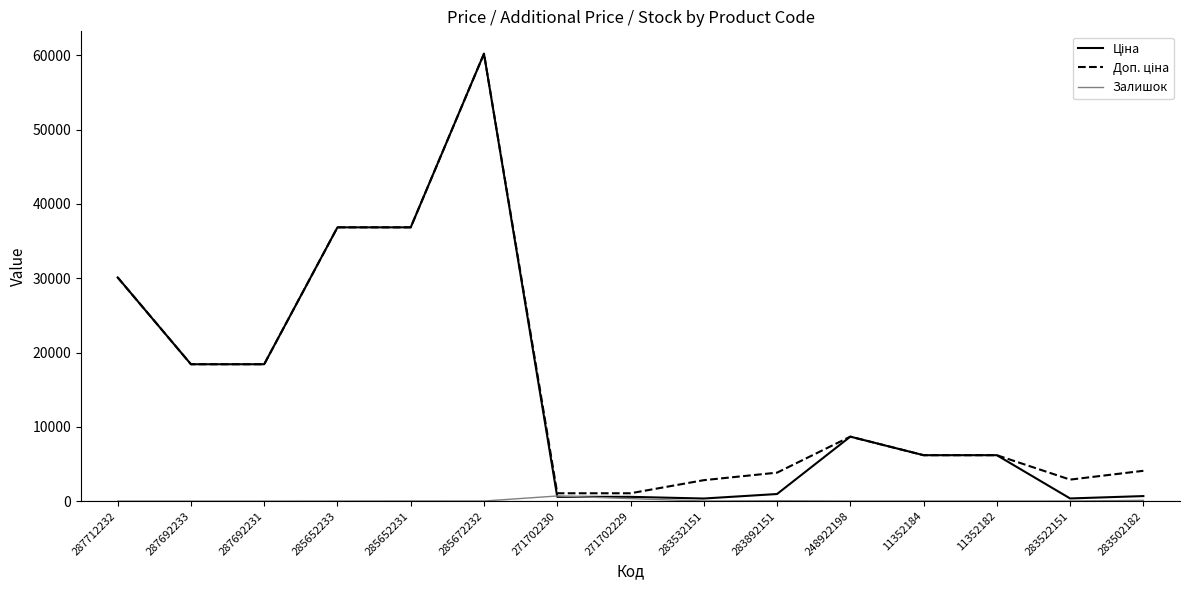

What is the maximum value shown in the chart?

60205.6